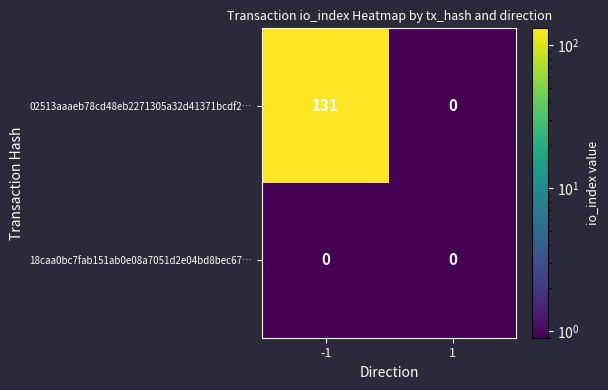

The value of 02513aaaeb78cd48eb2271305a32d41371bcdf2… at 1 is 0. True or false?

True